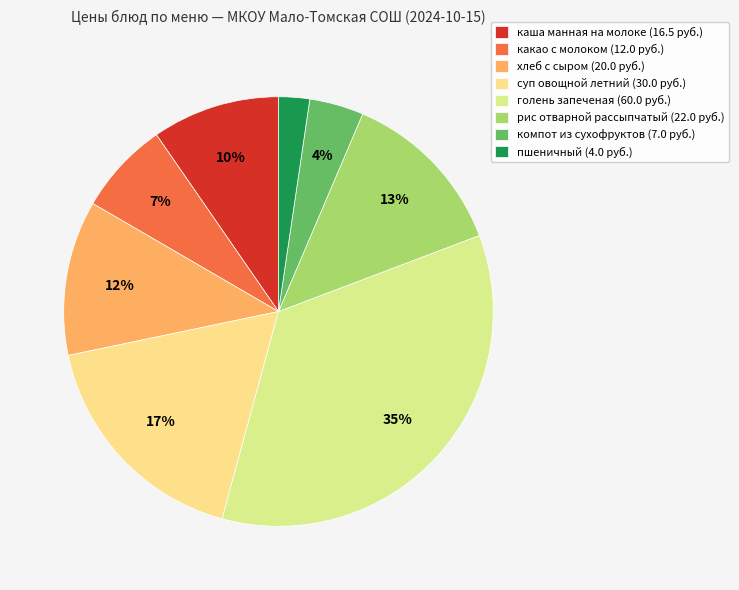

What is the ratio of the value at хлеб с сыром to the value at каша манная на молоке?

1.2